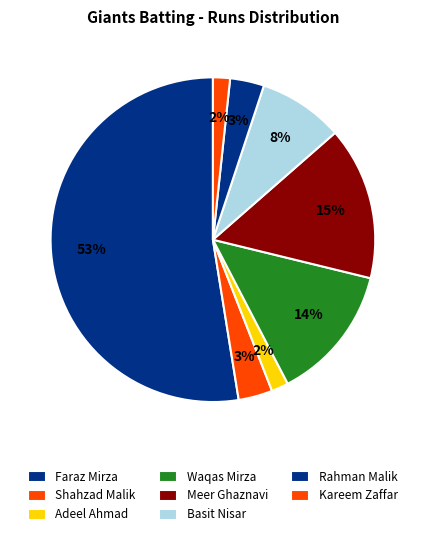

True or false: Adeel Ahmad accounts for 1% of the total.

False